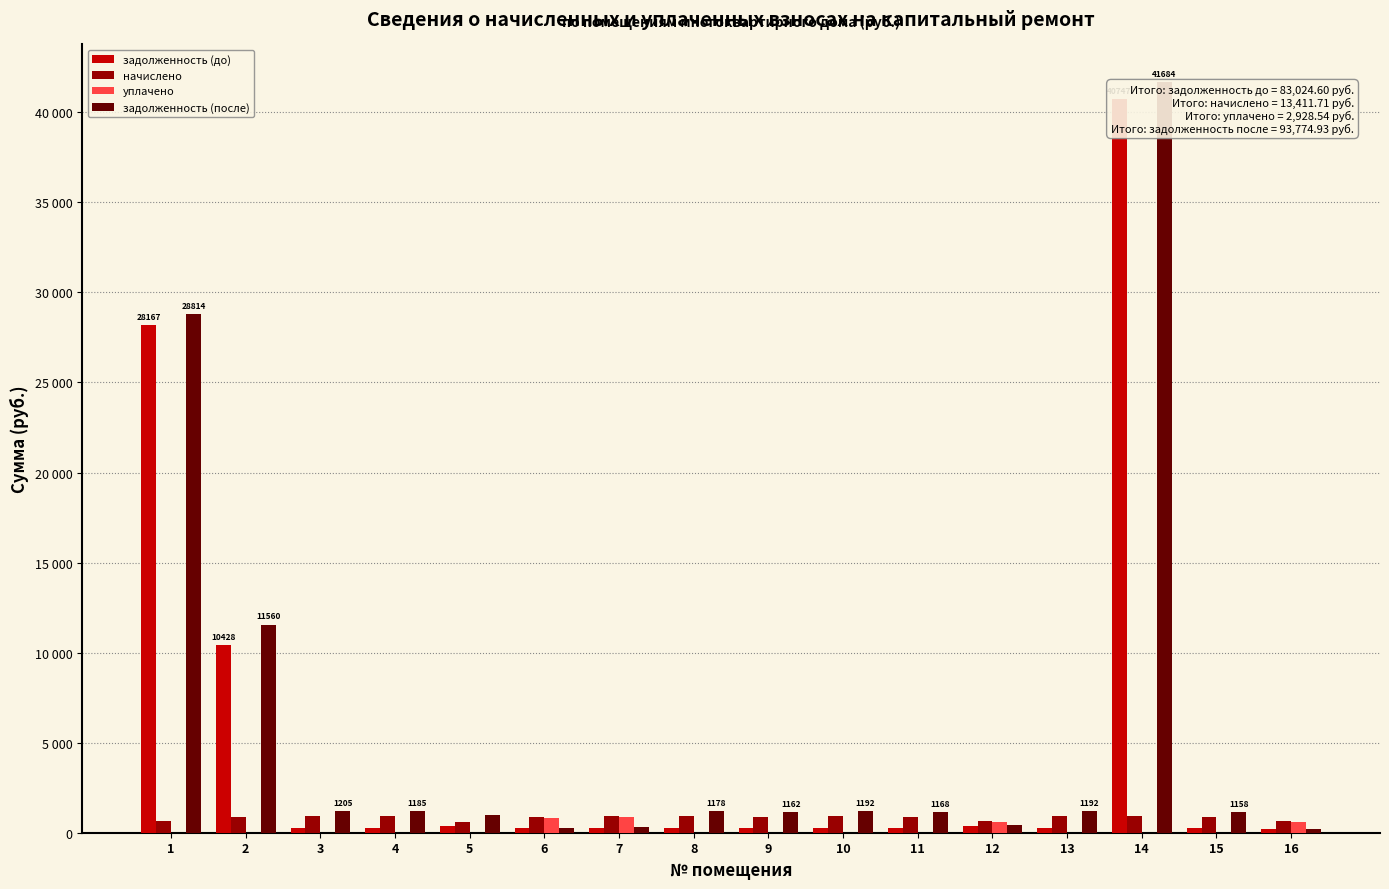

At how many categories does at least one series exceed 23639?

2